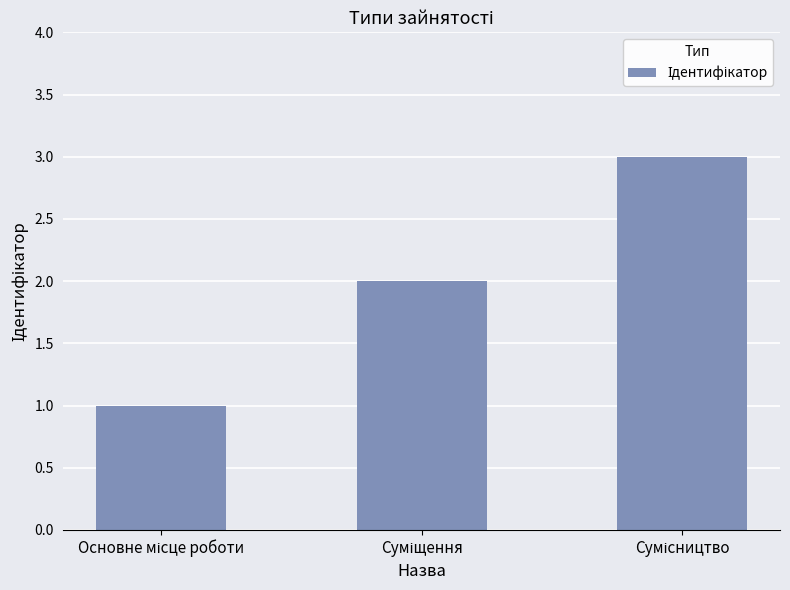

What is the sum of all values?

6